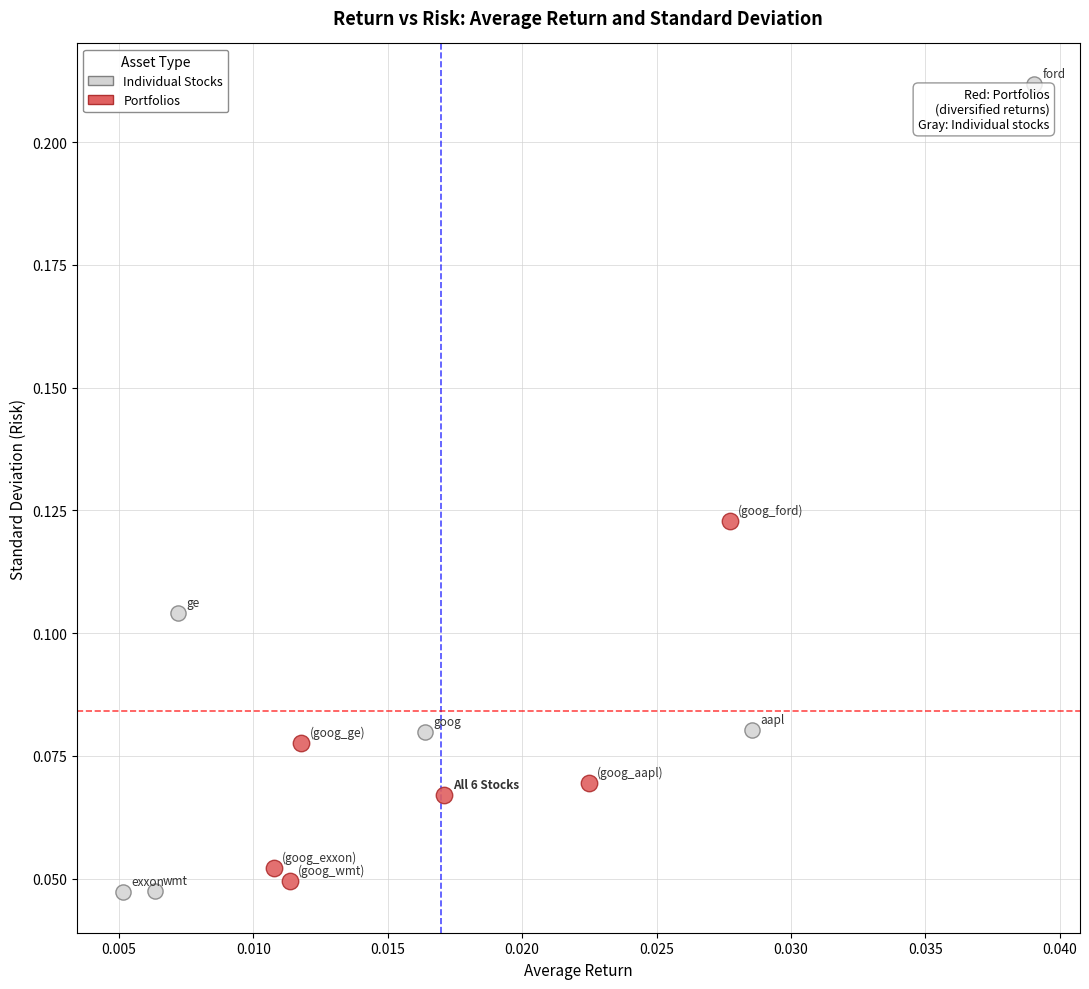

What are all the series names shown in the legend?

Individual Stocks, Portfolios